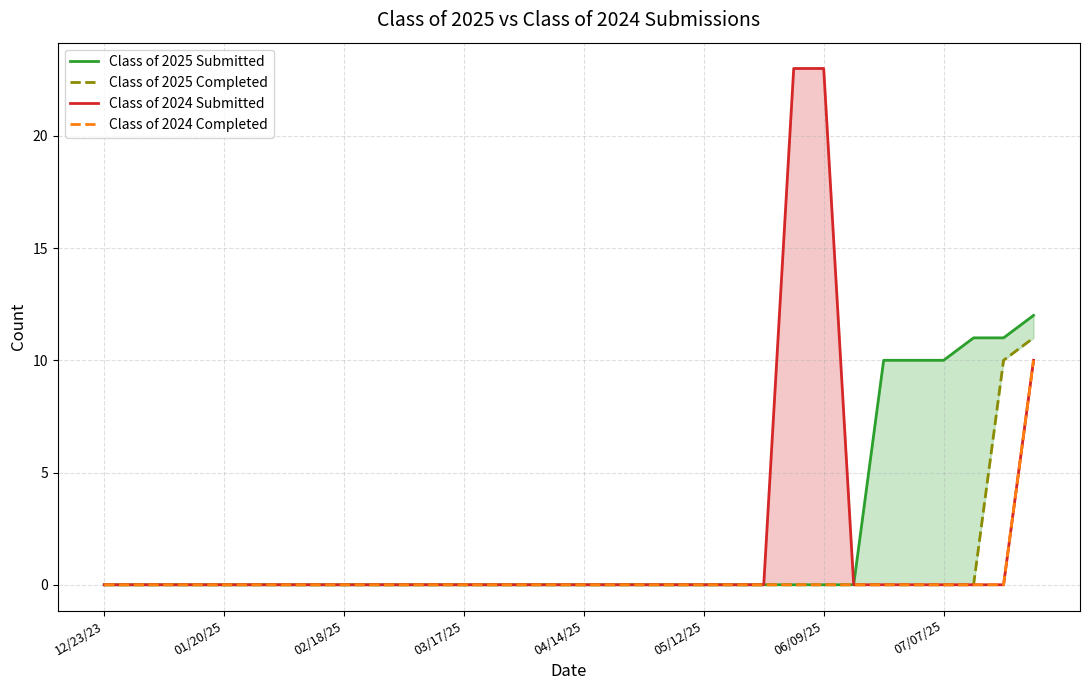

What is the sum of all Class of 2024 Submitted values?

56